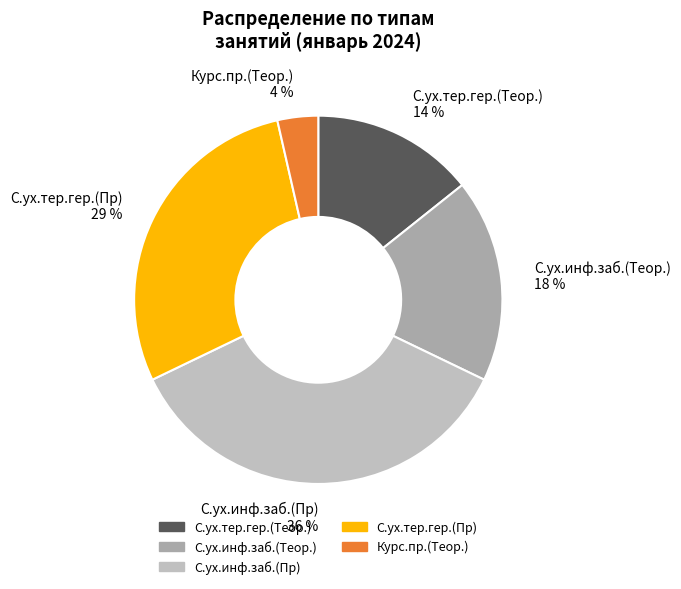

What is the largest slice in the pie chart?

С.ух.инф.заб.(Пр) 36 %